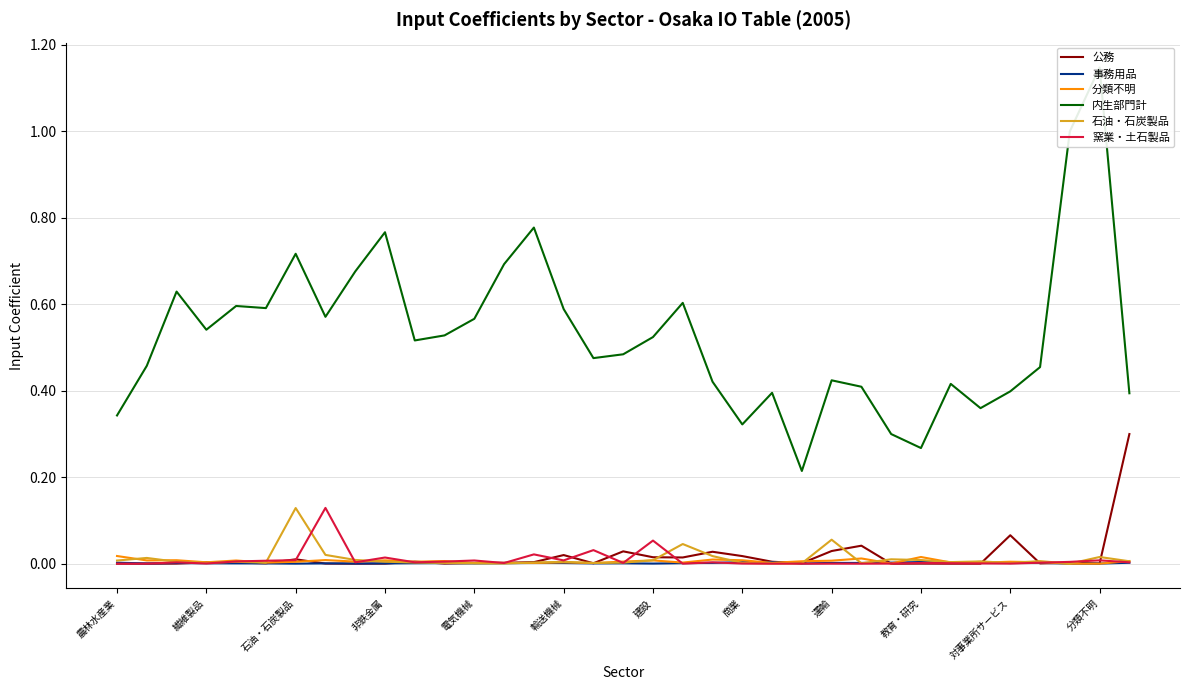

Count the number of data series in this chart.

6